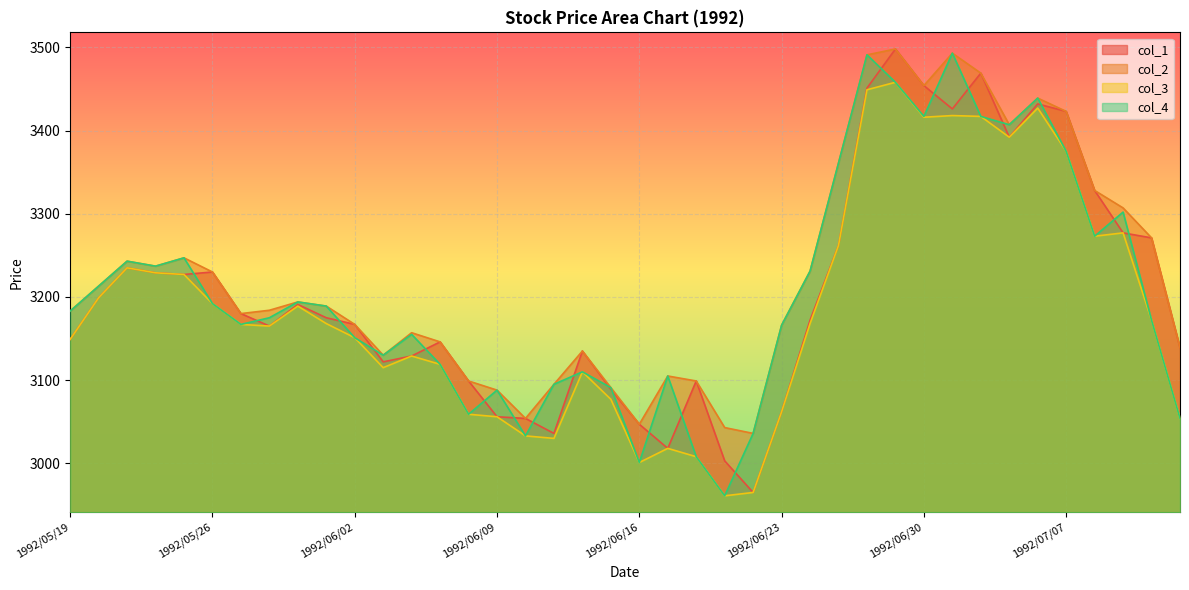

True or false: col_4 has more than 0 points higher than both neighbors.

True